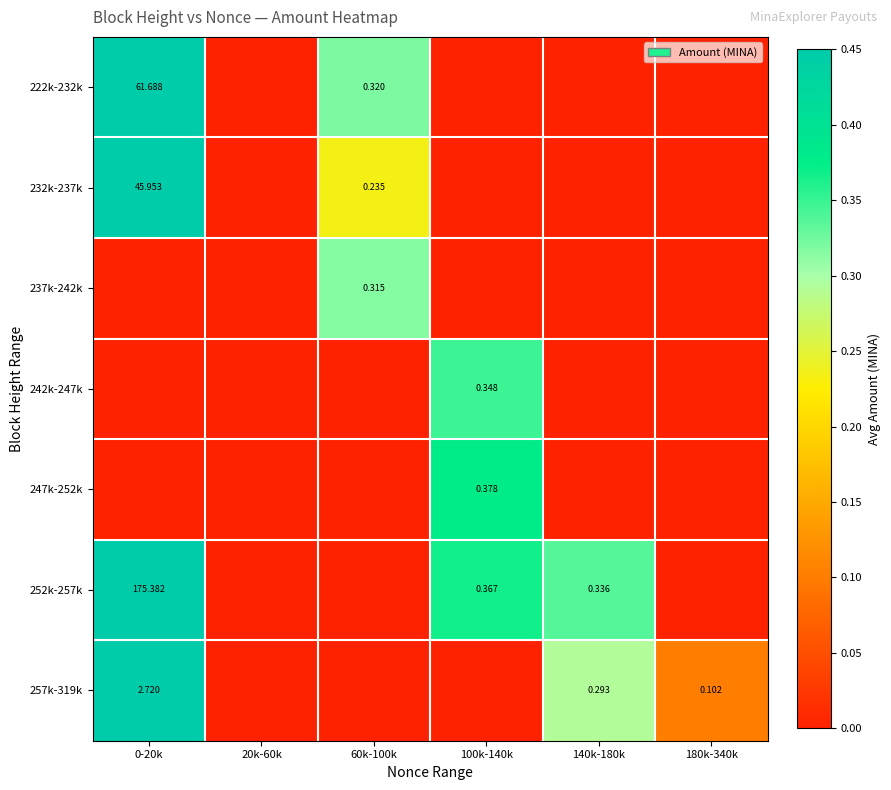

How many values in 222k-232k are above zero?

2